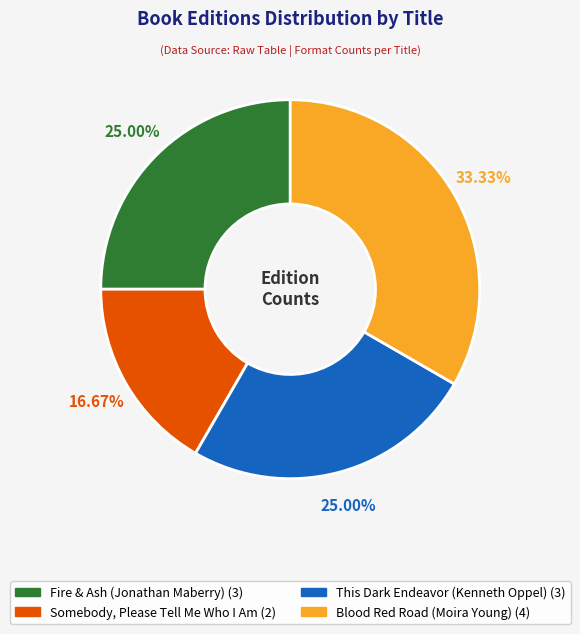

How many slices are in this pie chart?

4